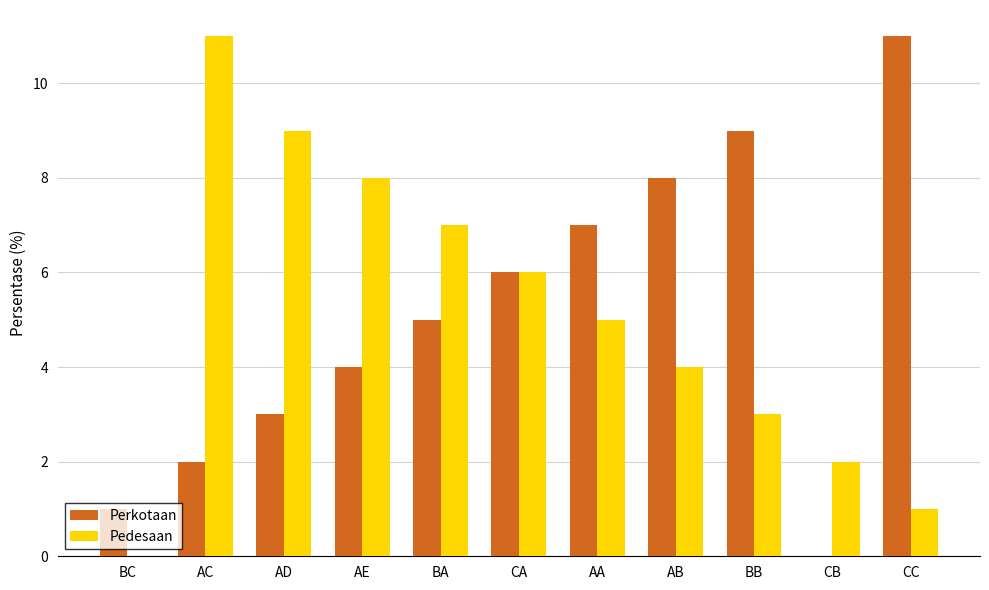

At which category is the sum across all series the highest?

AC